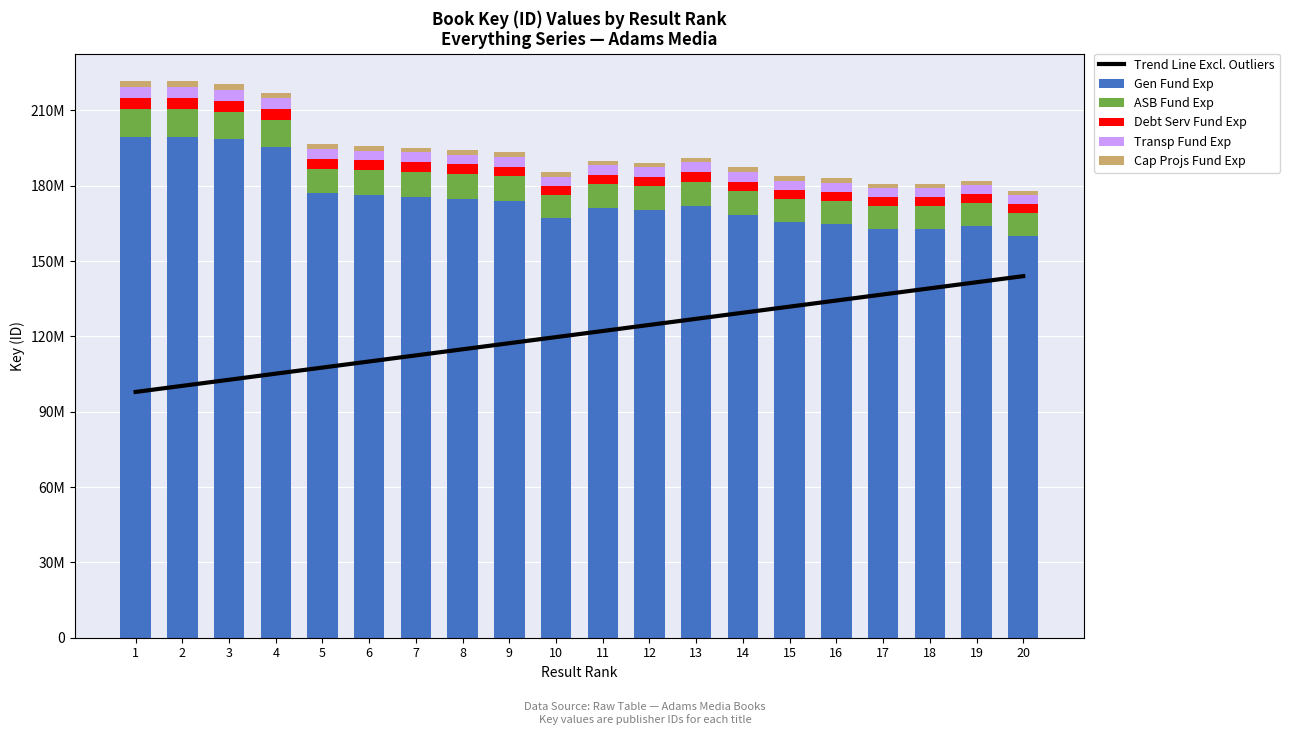

How many data points in Cap Projs Fund Exp are above 1912003?

10